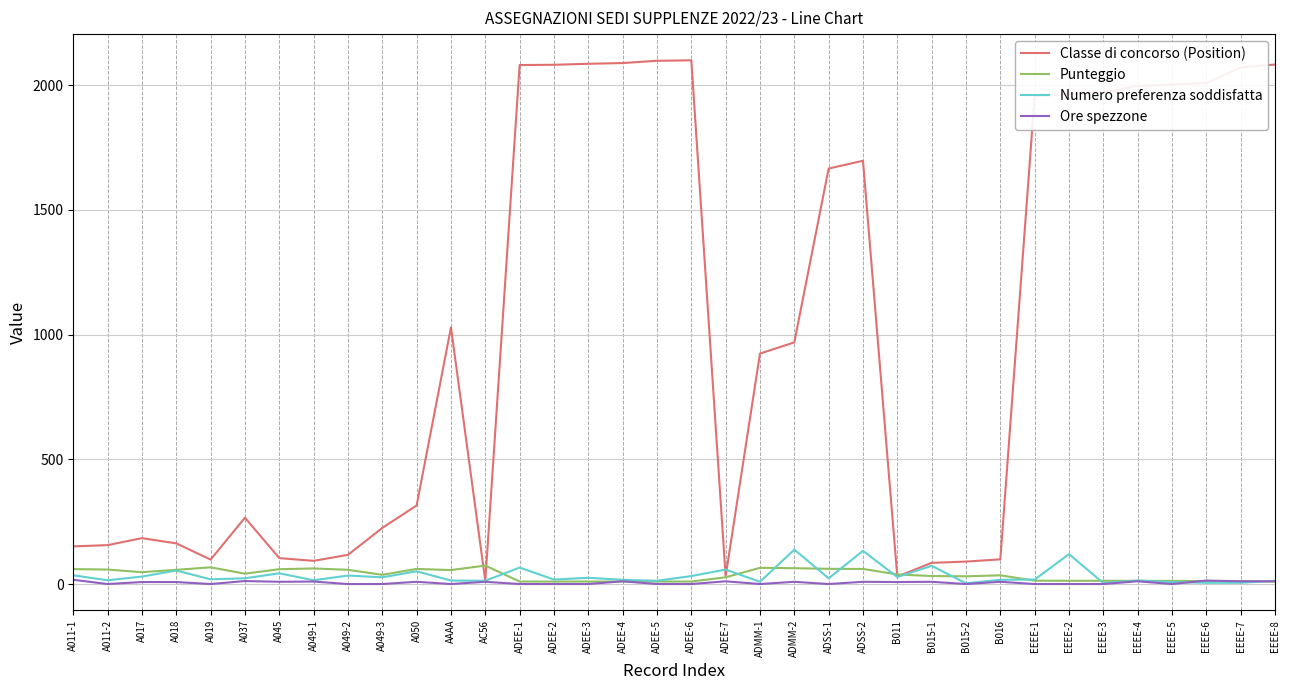

The Numero preferenza soddisfatta series shows 51.0 at A050. True or false?

True